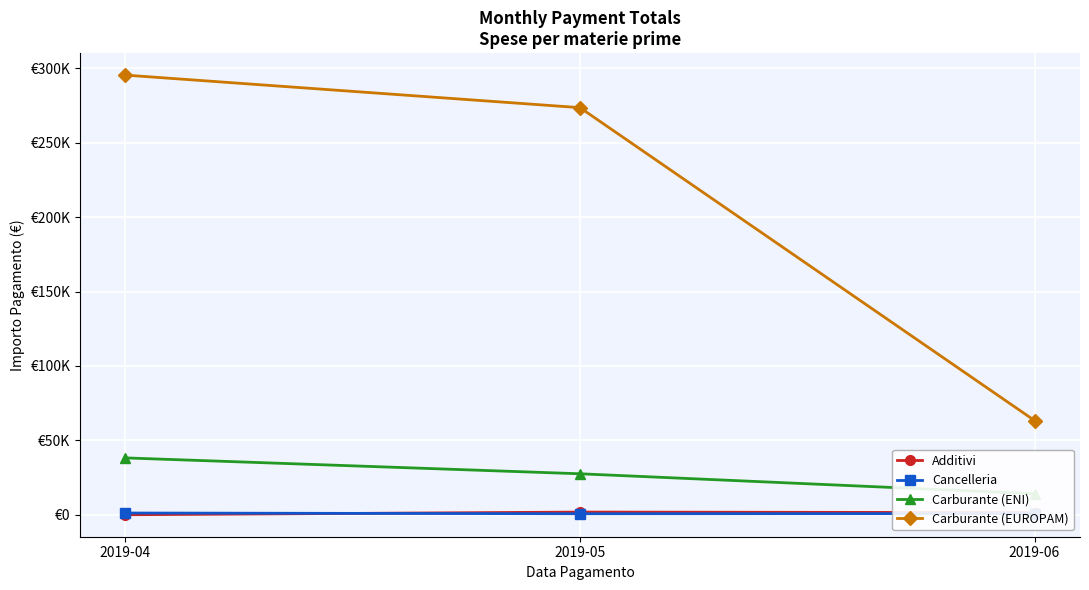

Read the Carburante (ENI) value at 2019-04.

38200.3